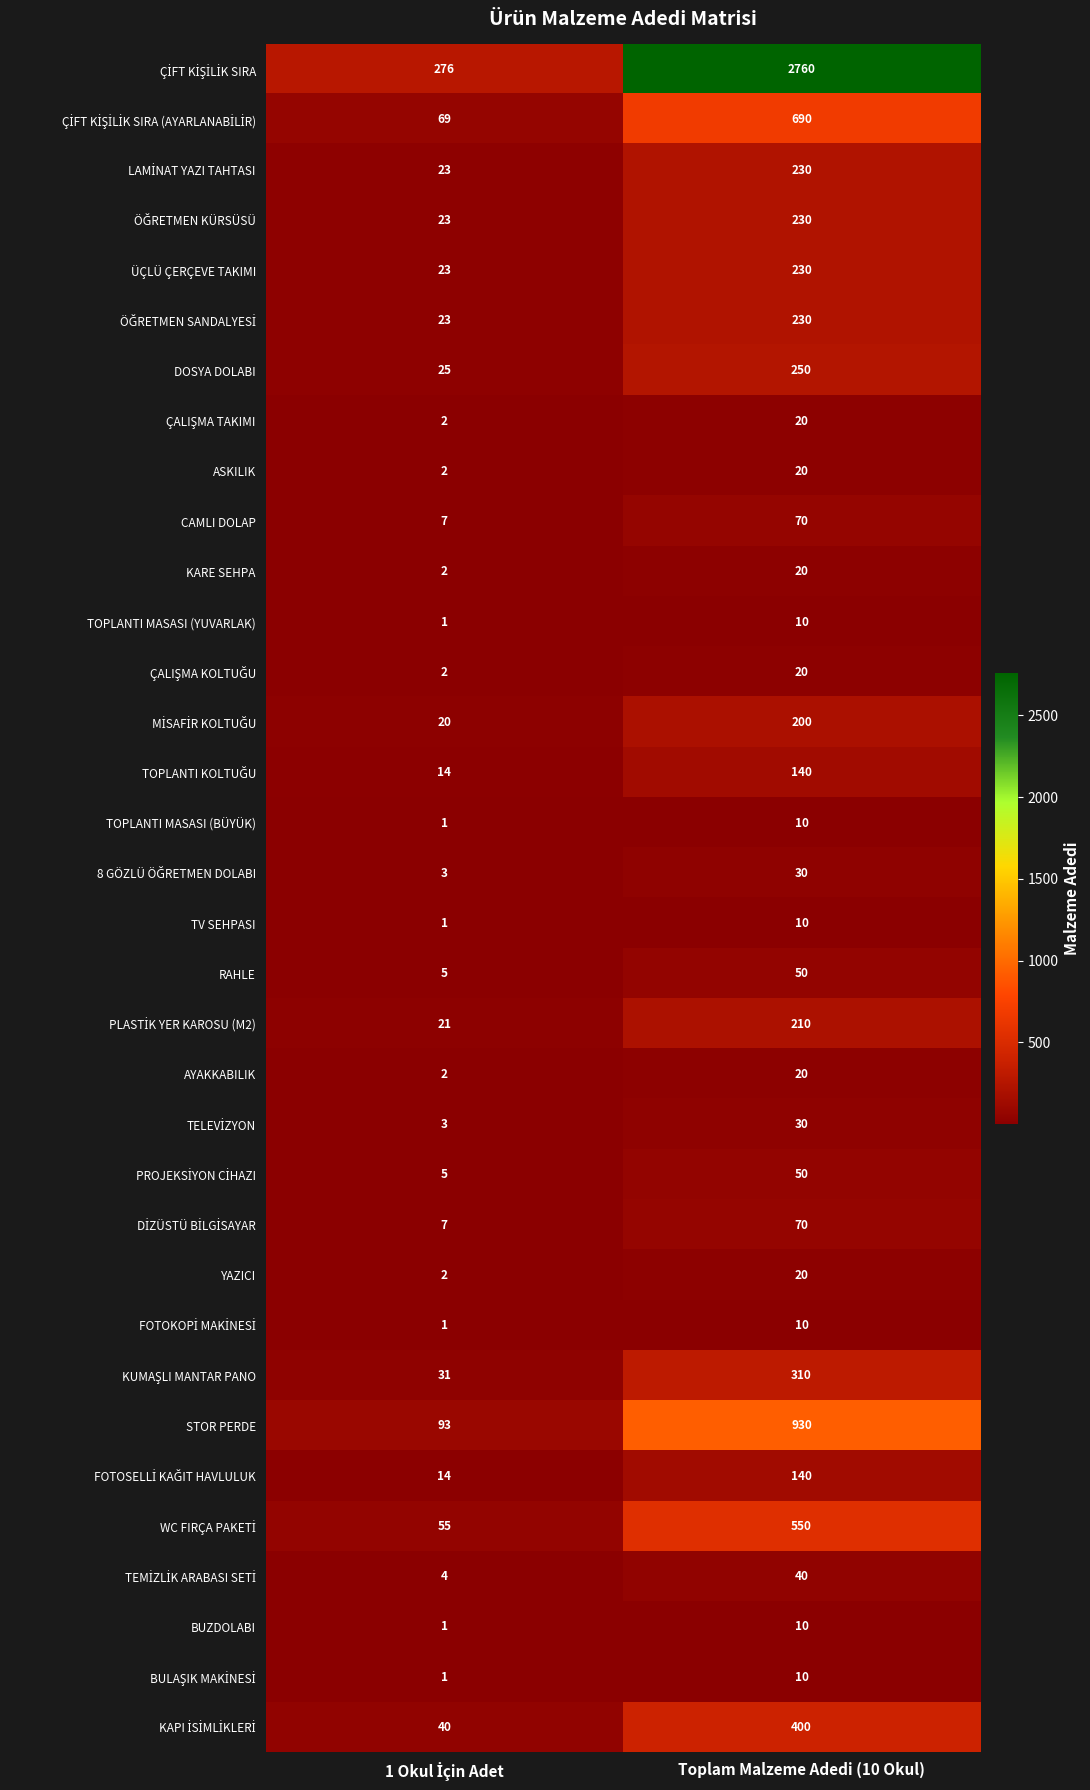

How many categories are shown in the chart?

2